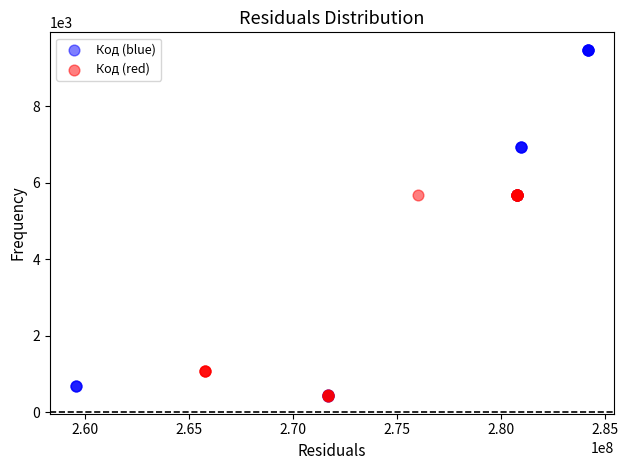

Which series contains the highest Y value?

Код (blue)